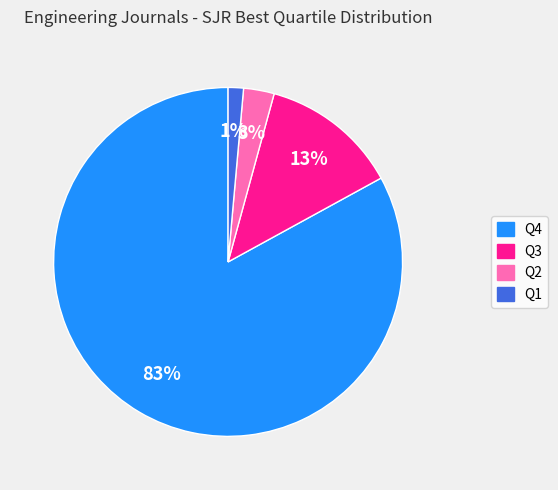

To the nearest percent, what is the difference between the Q3 and Q4 slice percentages?

70%